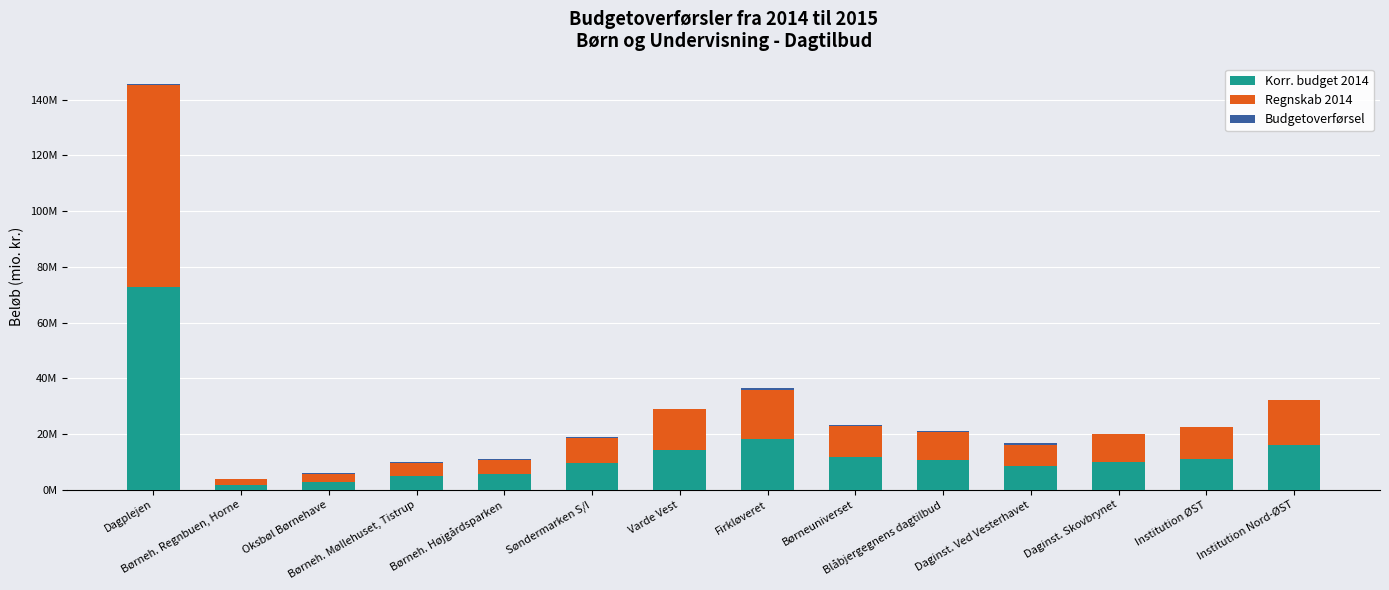

Are the bars horizontal?

No